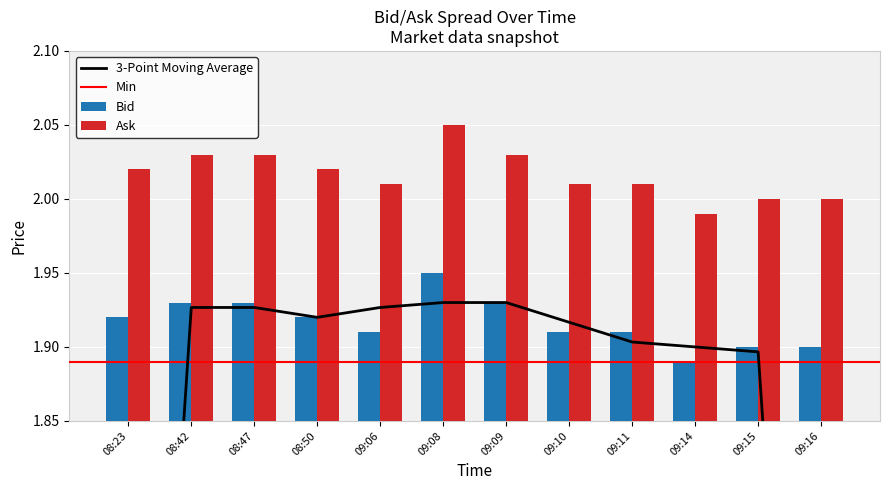

How many values in the Ask series exceed 2?

9